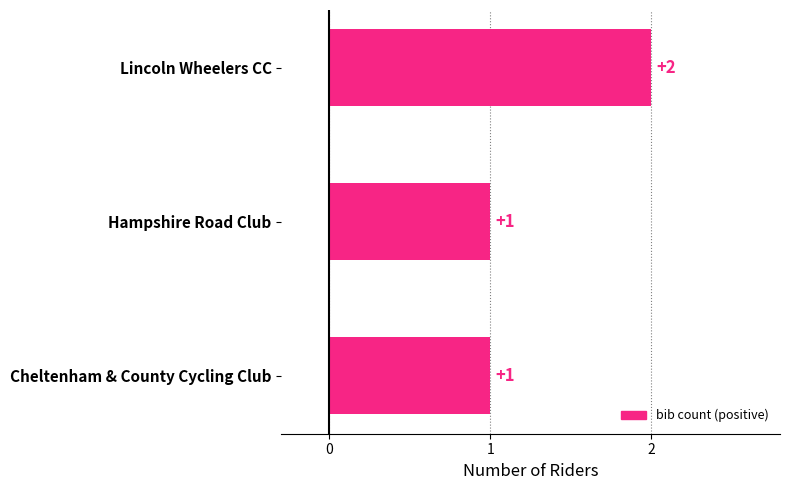

Count the values in the range 1 to 2.

3